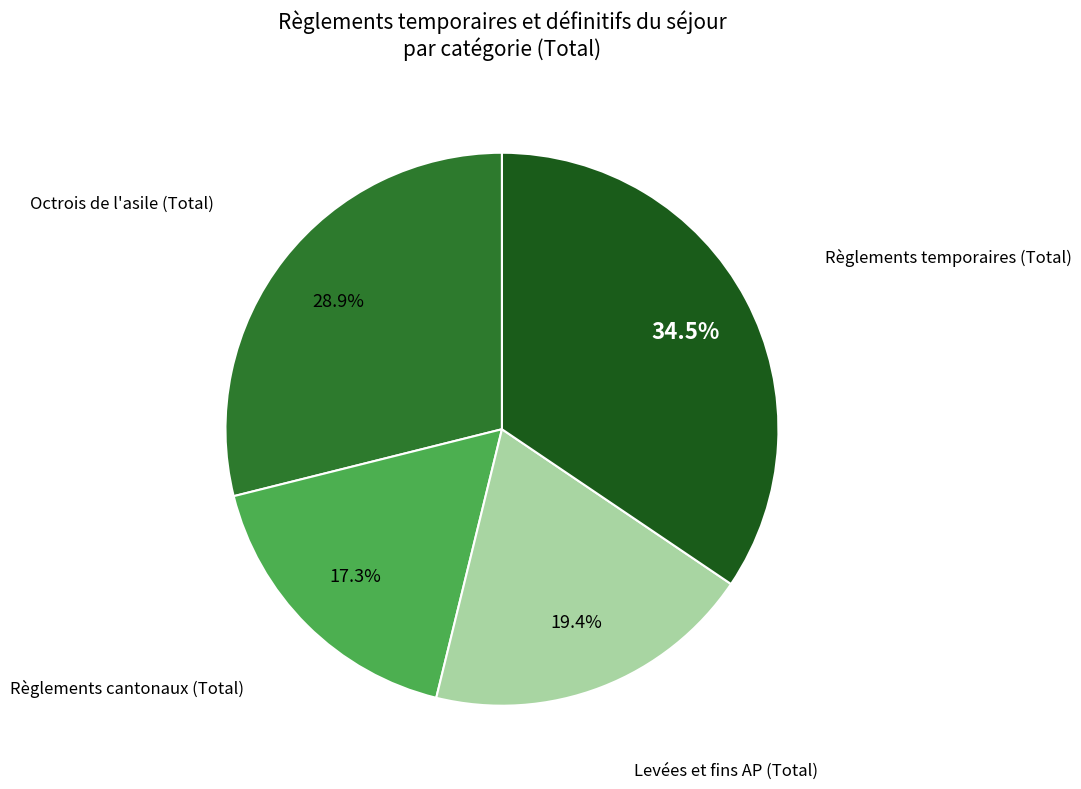

Does any single category account for the majority?

No